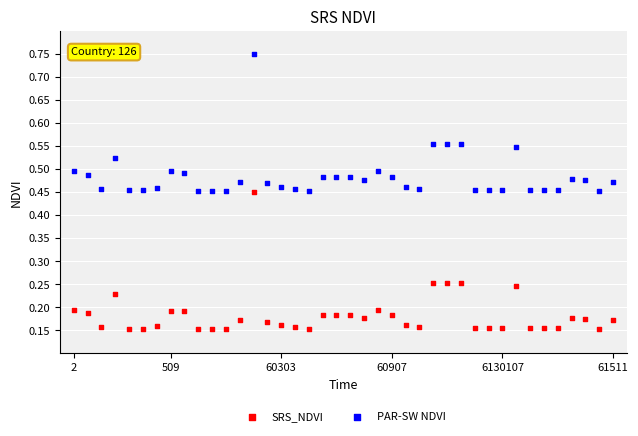

Which series reaches the minimum Y coordinate?

SRS_NDVI